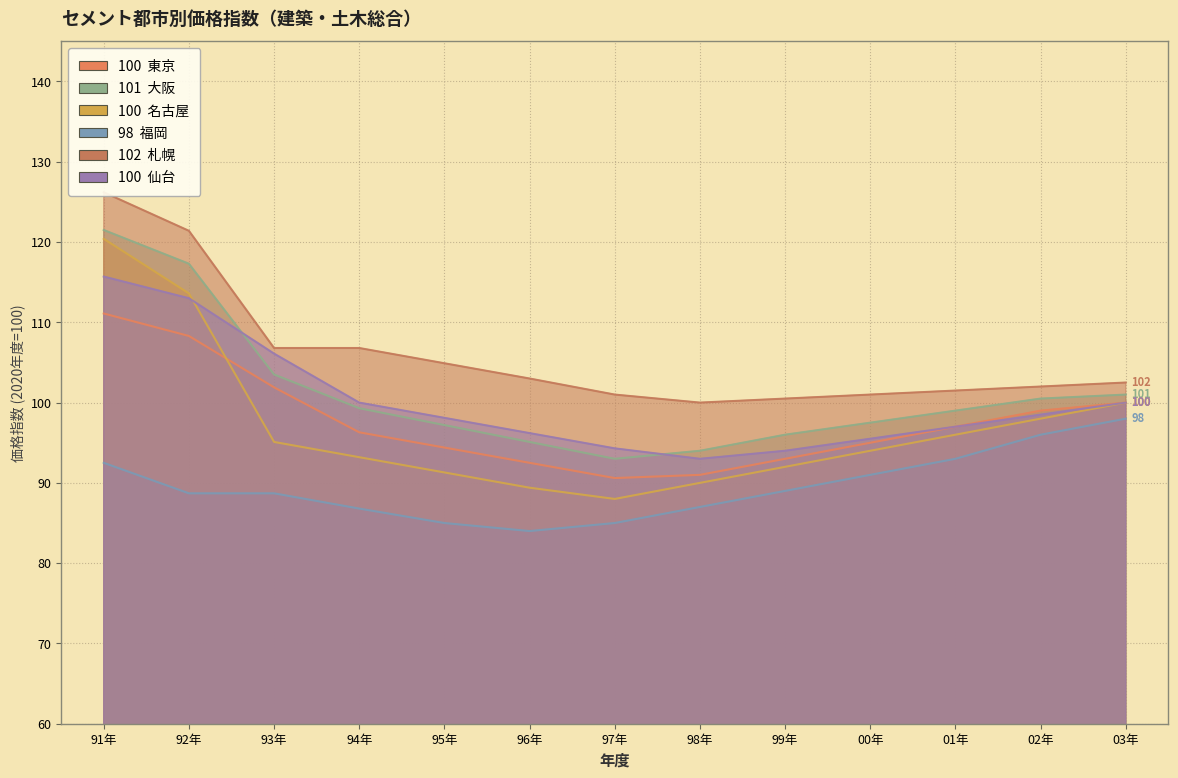

True or false: 東京 and 札幌 intersect in this chart.

False